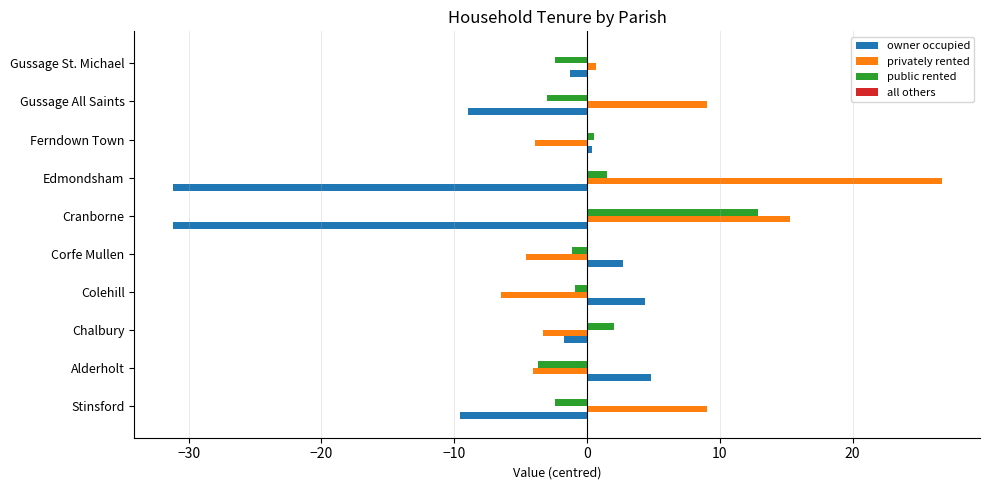

What is the total value across all series at Edmondsham?

-3.0